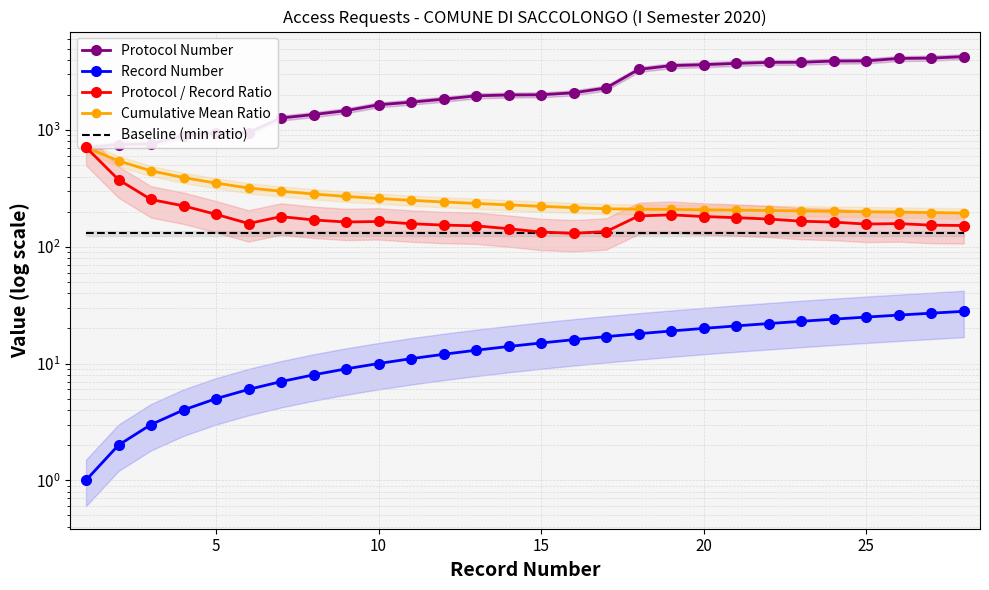

True or false: Protocol Number and Cumulative Mean Ratio cross at least once.

False